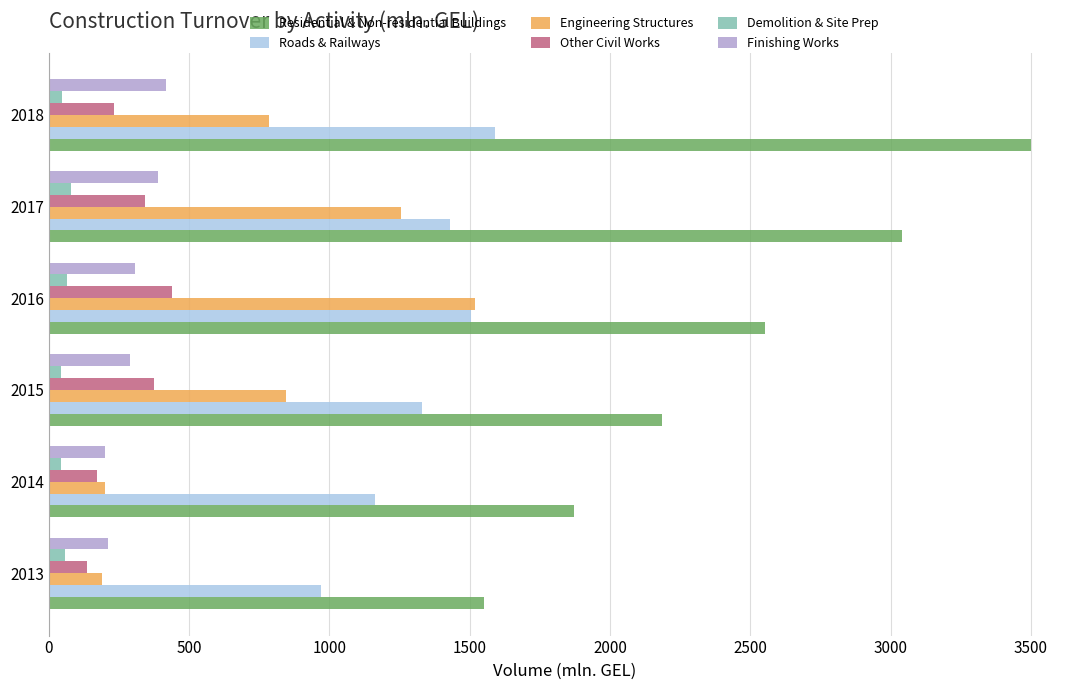

What is the greatest value displayed?

3500.0